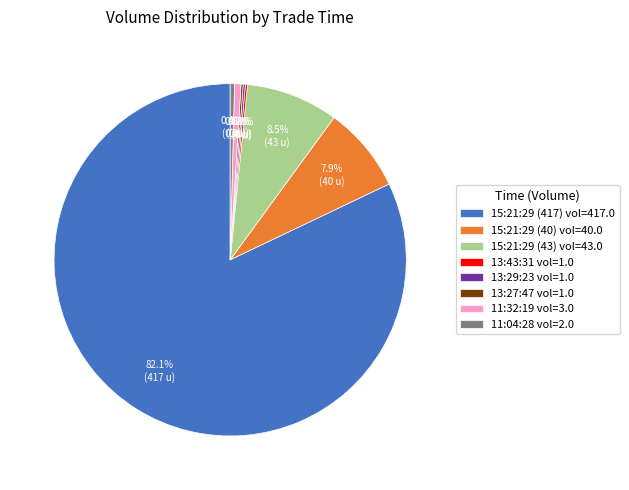

To the nearest percent, what percentage of the pie is 15:21:29 (417)?

82%